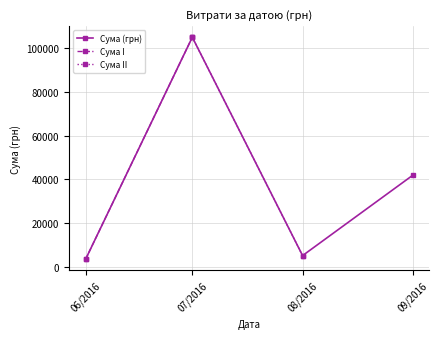

Is it true that the value at 38 is 41.4?

False